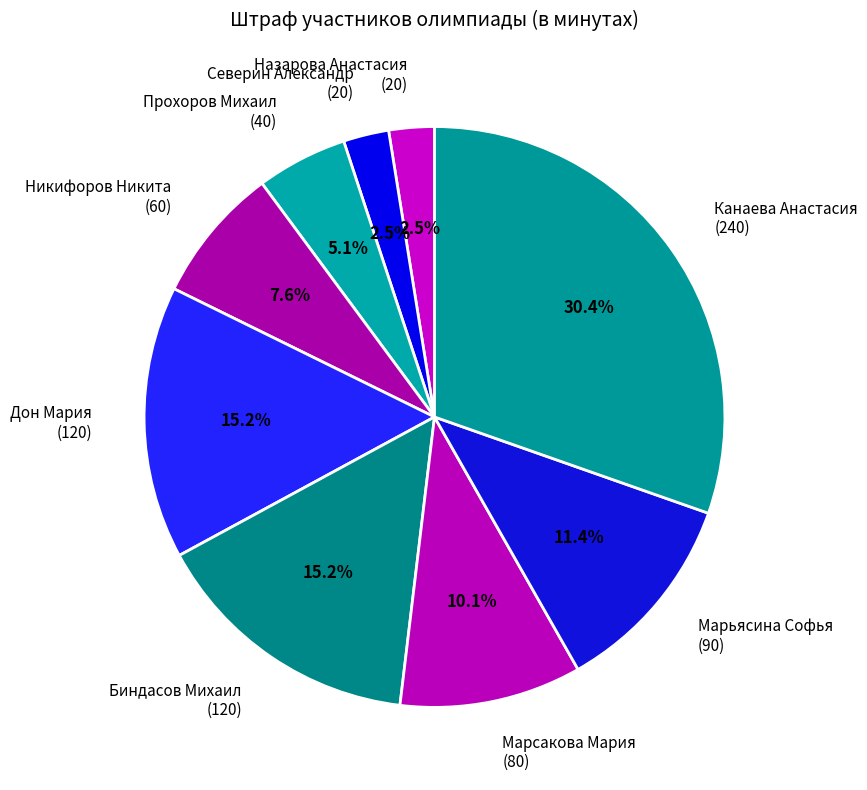

Does Никифоров Никита (60) account for over 50% of the chart?

No